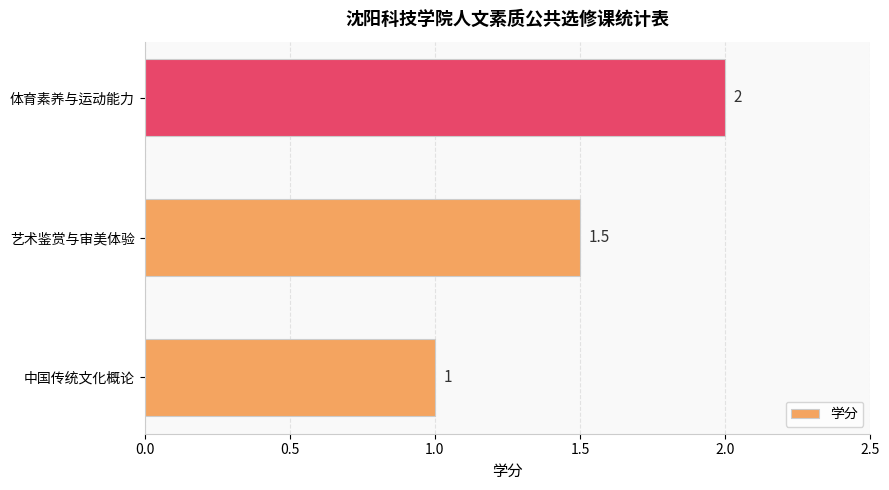

What value does the data have at 体育素养与运动能力?

2.0